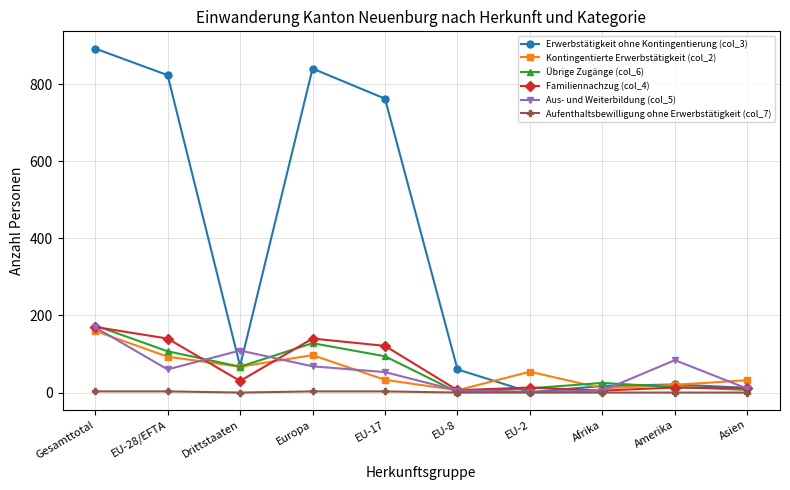

True or false: Aufenthaltsbewilligung ohne Erwerbstätigkeit (col_7) has a value of 3 at EU-28/EFTA.

True